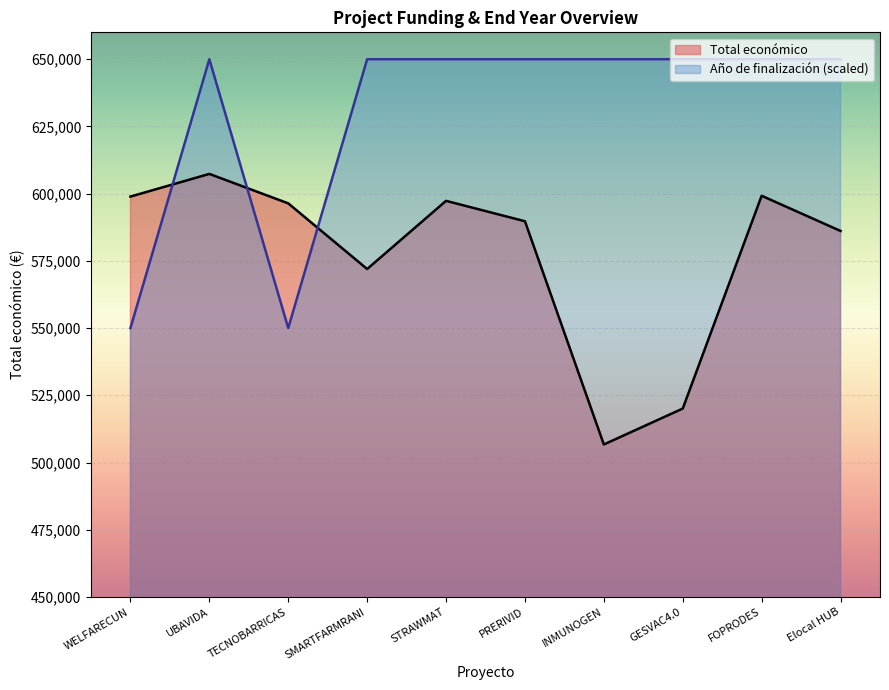

What is the label of the 6th point from the right?

STRAWMAT